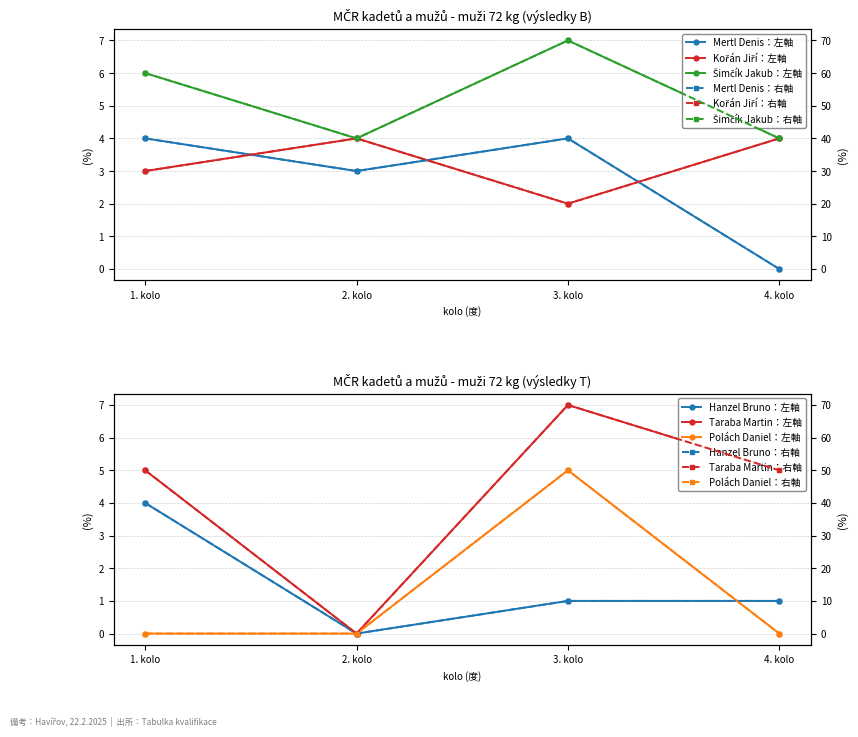

What is the average value of the Šimčík Jakub series?

5